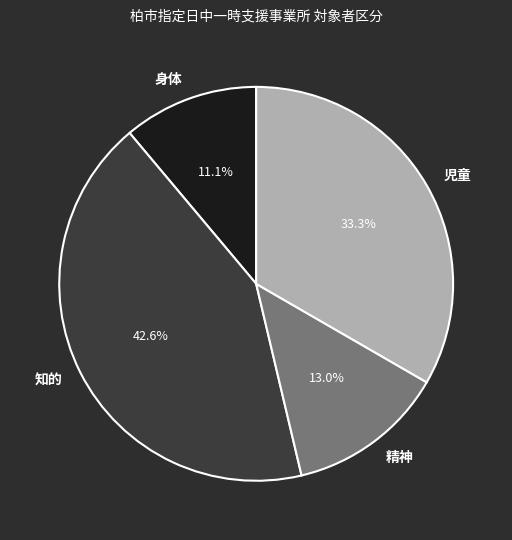

Approximately how many times larger is the value at 身体 compared to 児童?

0.3